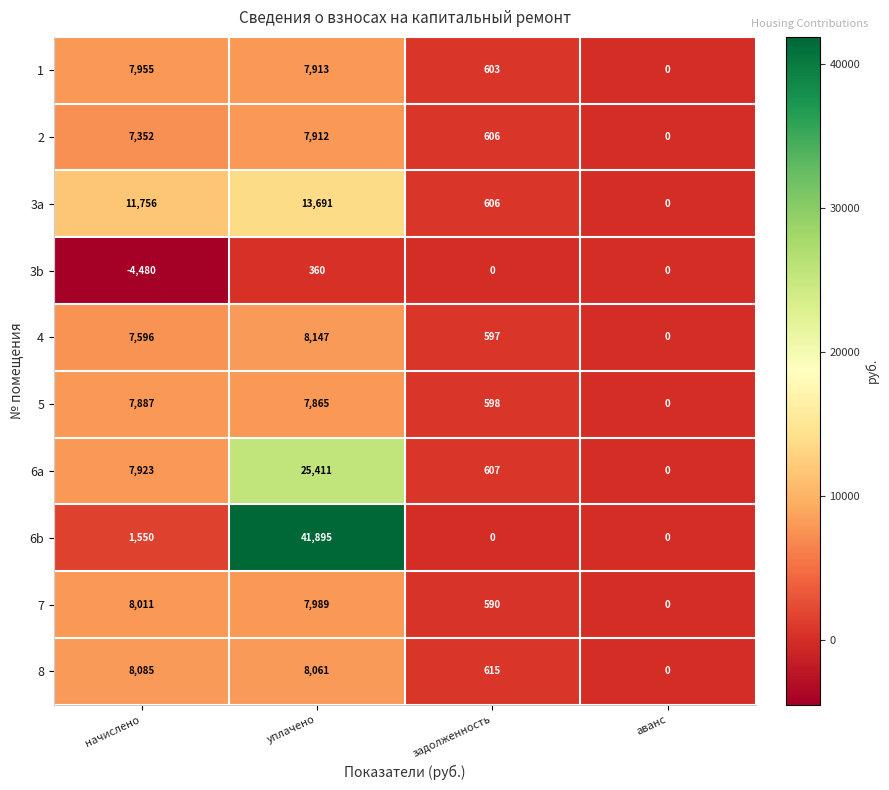

How many distinct data groups are displayed?

10